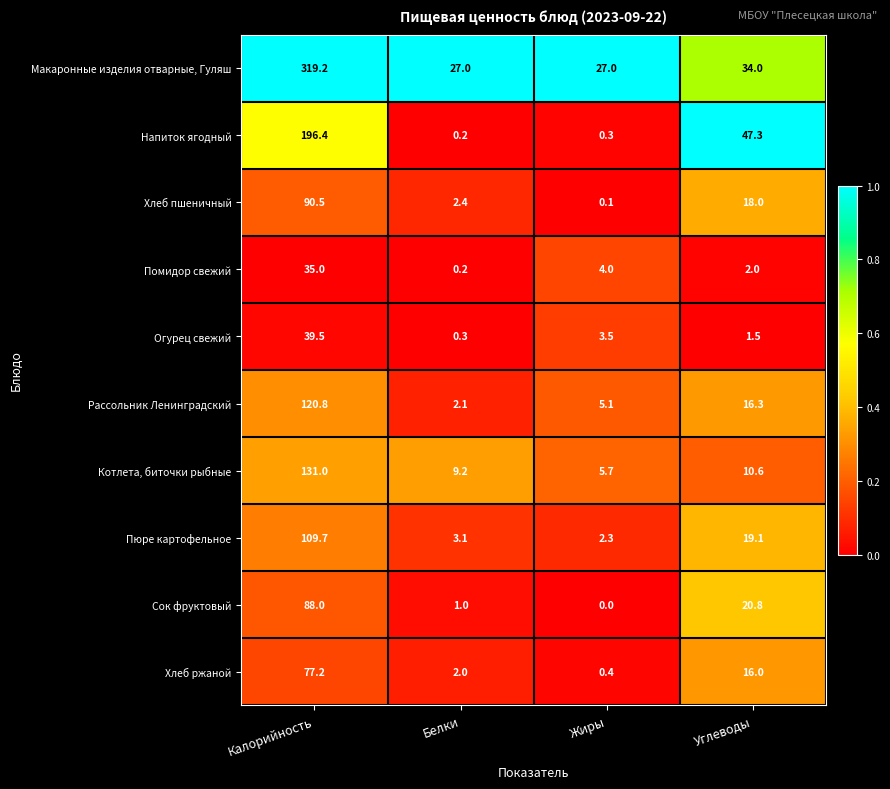

Where is Пюре картофельное nearest to the value 56?

Углеводы